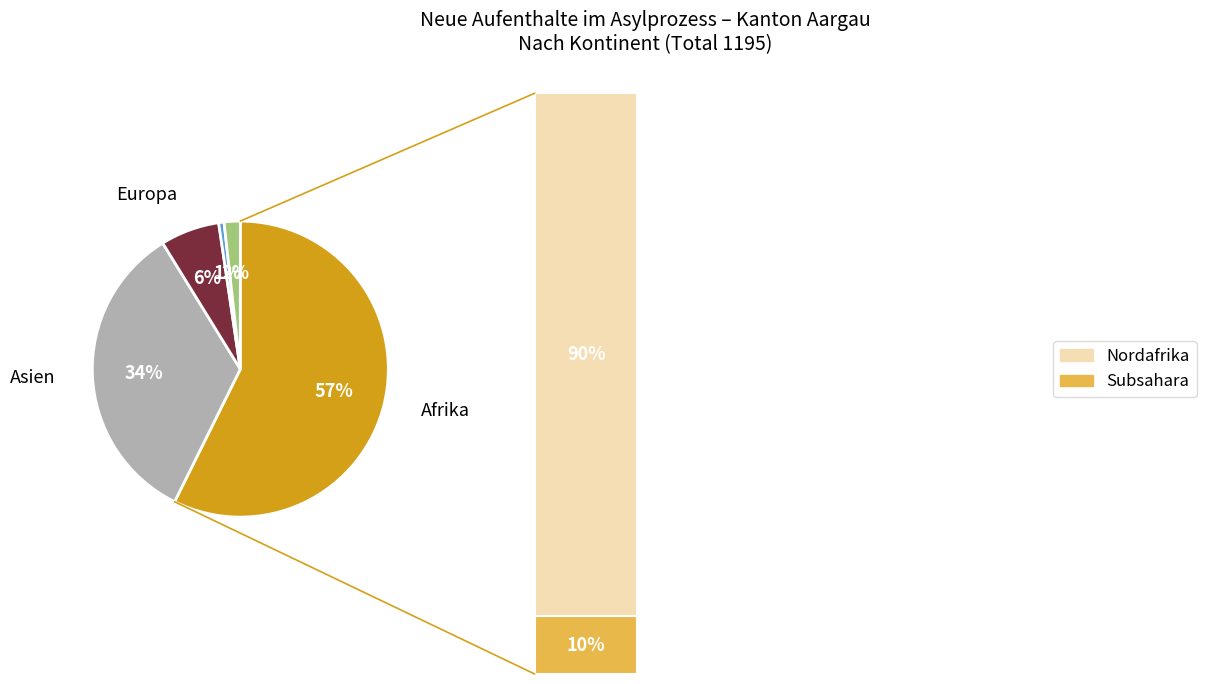

To the nearest percent, what portion does Amerika represent?

1%